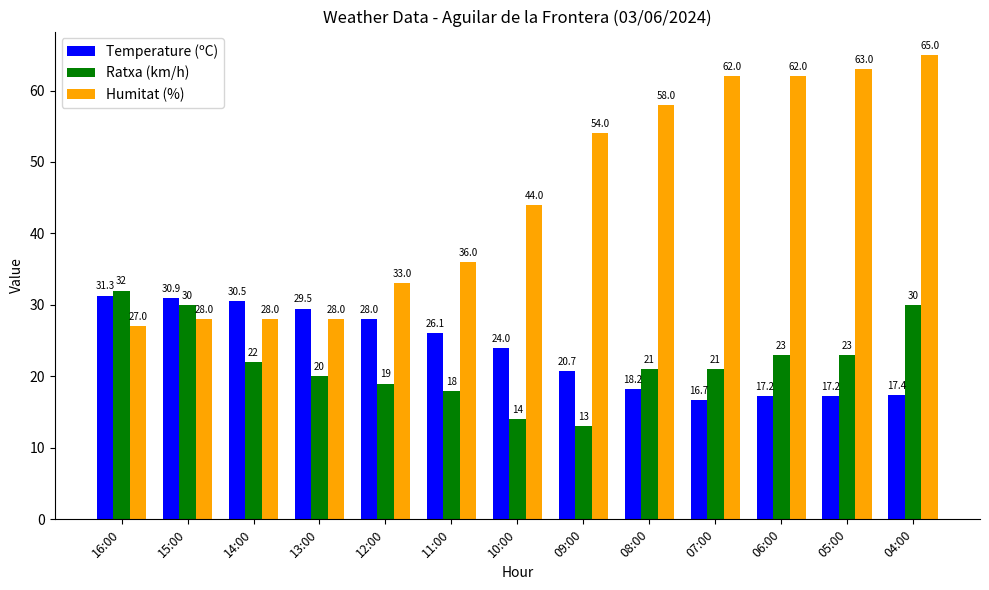

Does the chart contain any negative values?

No